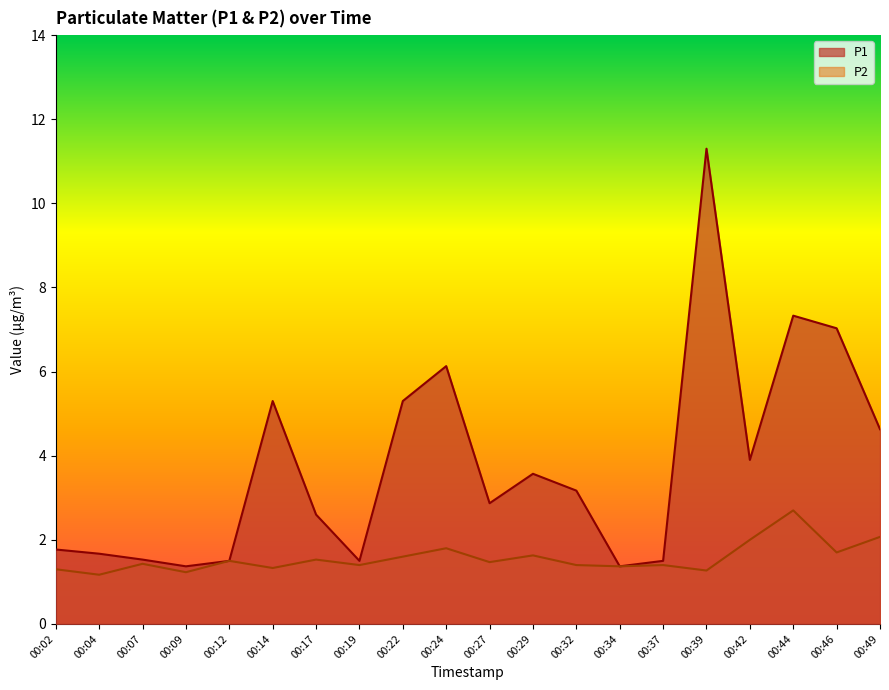

Rank the series by their maximum value, from lowest to highest.

P2, P1